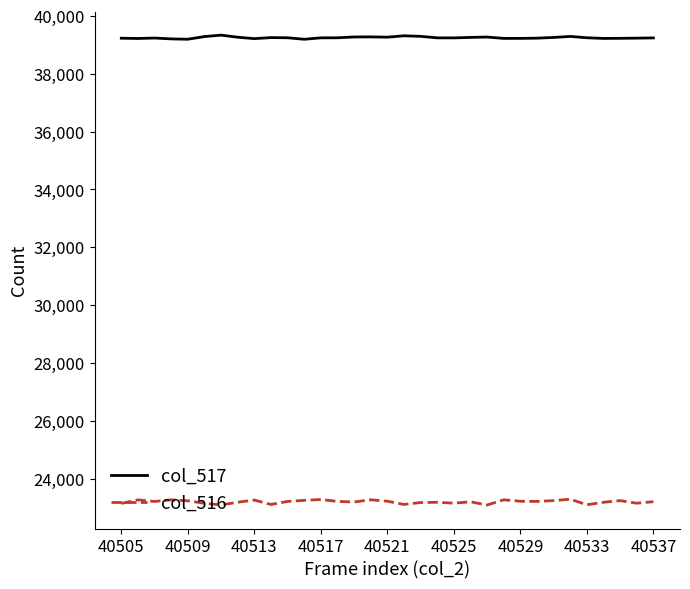

List the series in order of their overall mean, lowest first.

col_516, col_517